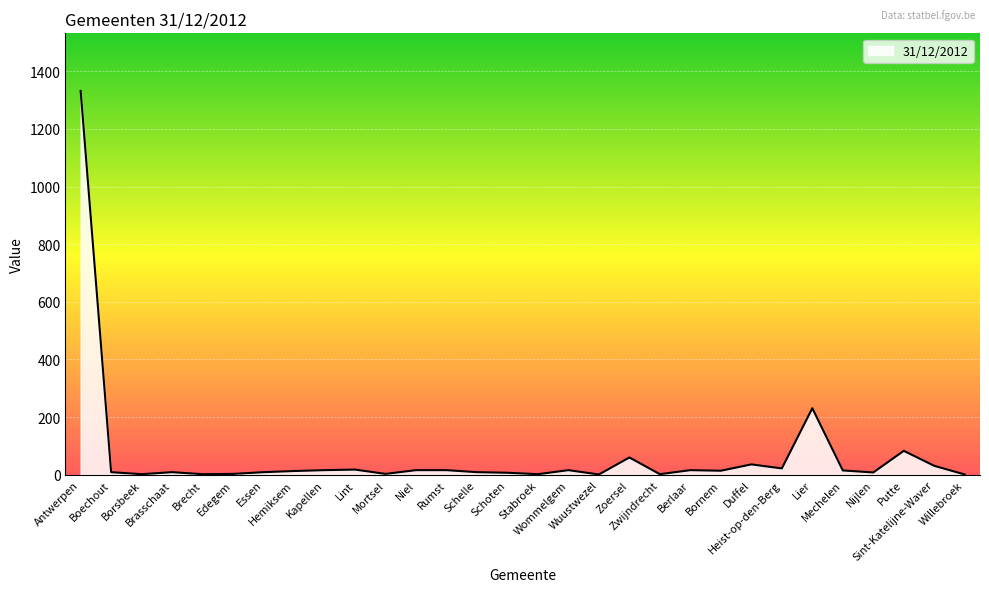

Where is the data nearest to the value 666?

Lier